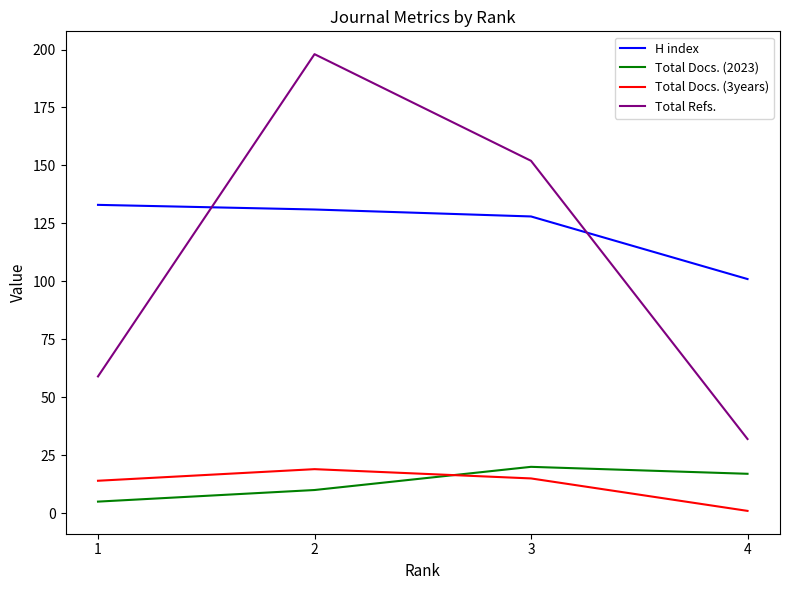

Between 1 and 2, which series saw the biggest shift?

Total Refs.